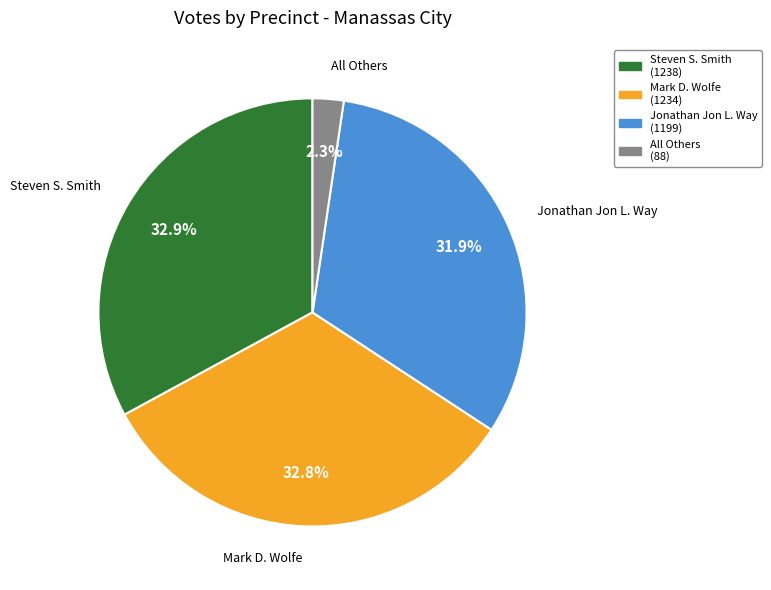

Is there a majority slice in this chart?

No